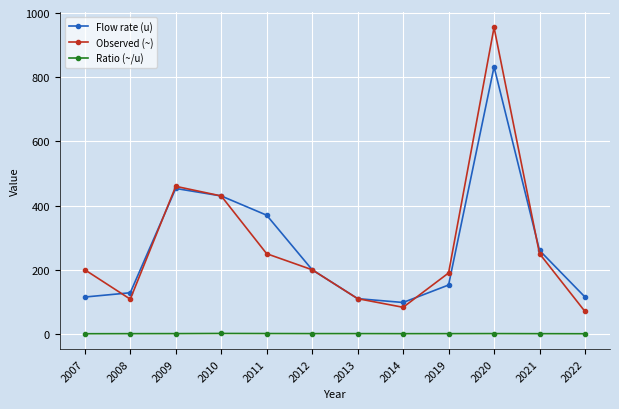

At which category is the sum across all series the highest?

2020